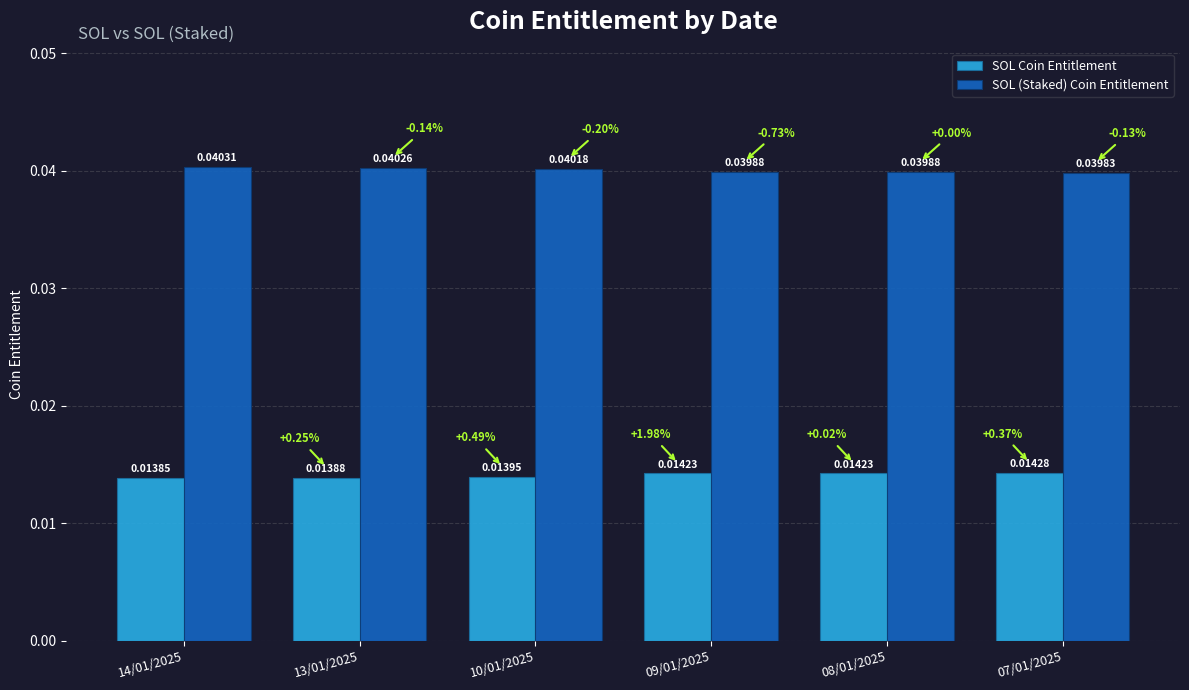

How many SOL Coin Entitlement values are between 0 and 1?

6